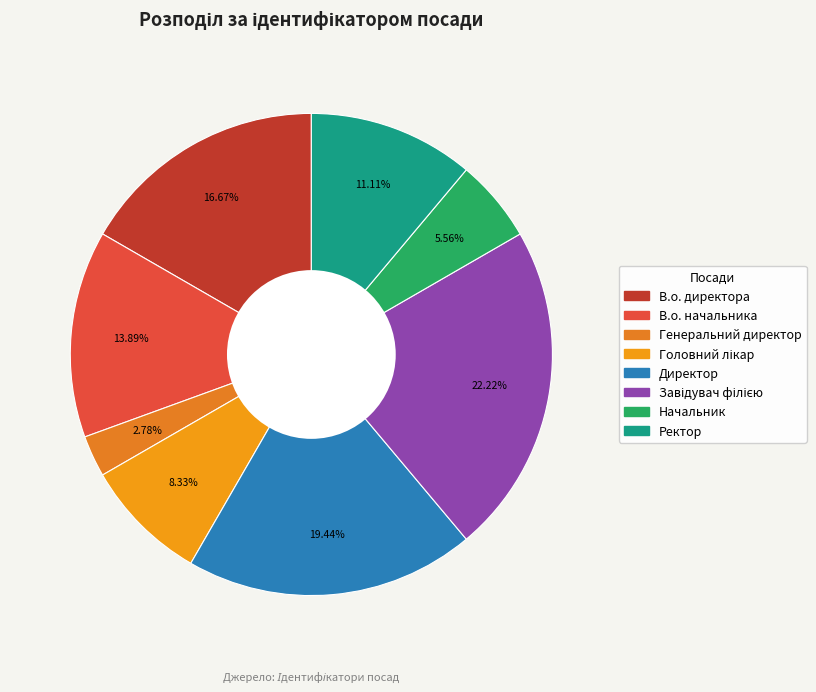

True or false: Завідувач філією accounts for 22% of the total.

True